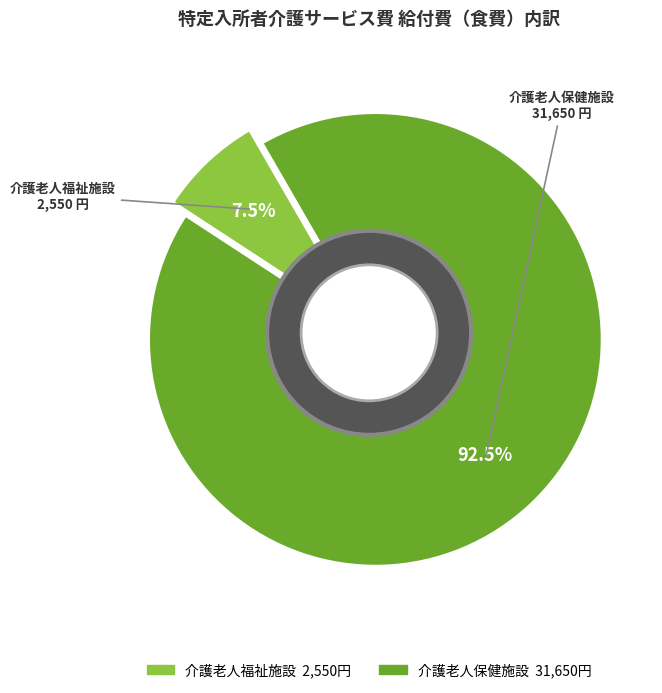

How much of the chart is everything except 介護療養型医療施設?

100.0%